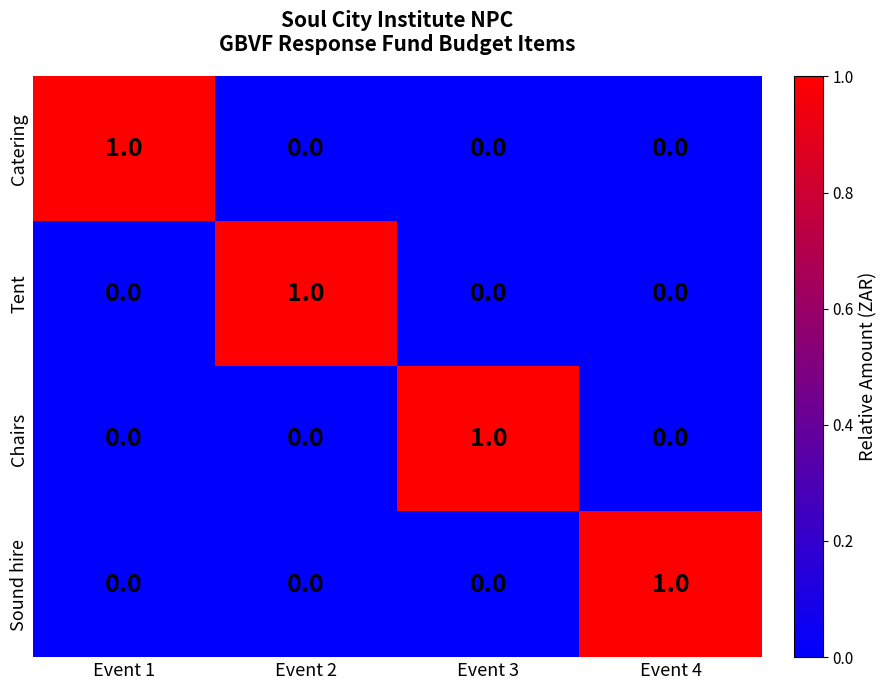

Reading left to right, what are all the values shown in this chart?

Catering: Event 1=1	Event 2=0	Event 3=0	Event 4=0
Tent: Event 1=0	Event 2=1	Event 3=0	Event 4=0
Chairs: Event 1=0	Event 2=0	Event 3=1	Event 4=0
Sound hire: Event 1=0	Event 2=0	Event 3=0	Event 4=1